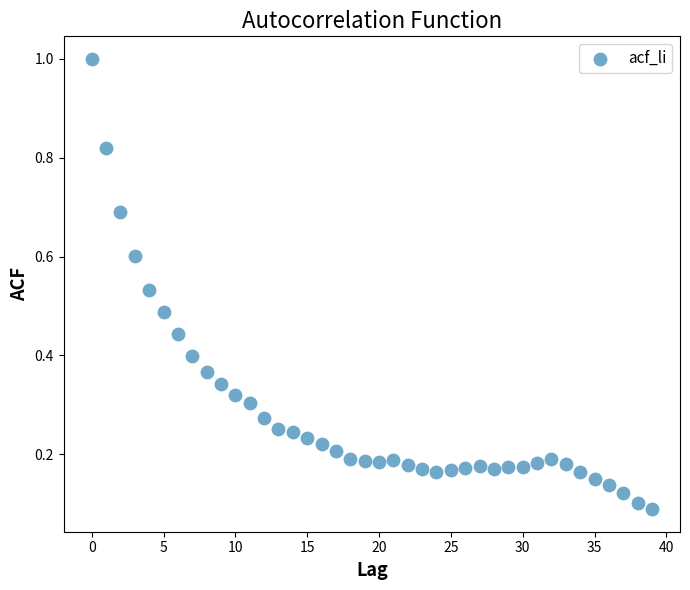

What is the range of Y values (max minus min)?

0.9